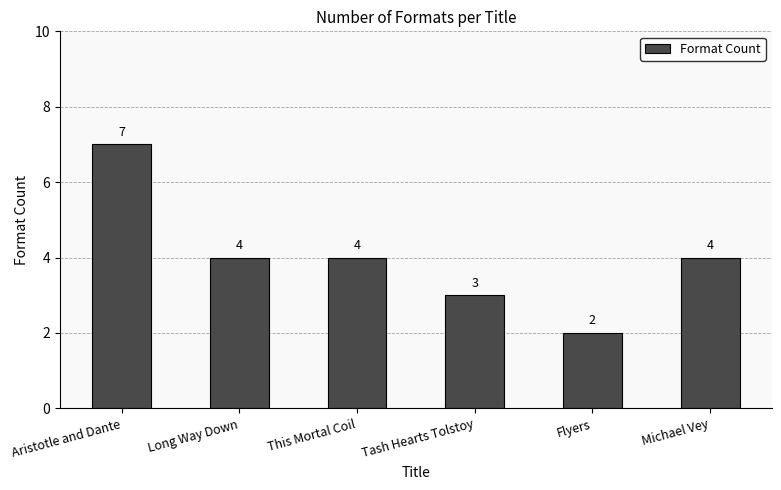

True or false: the data shows 5 at Tash Hearts Tolstoy.

False